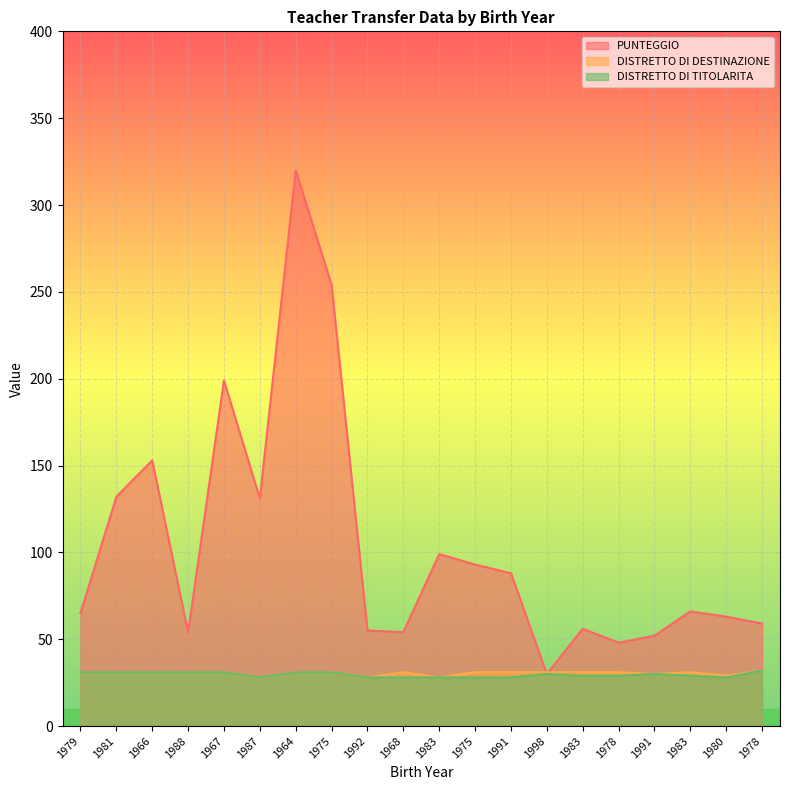

What is the label of the 2nd point from the right?

1980